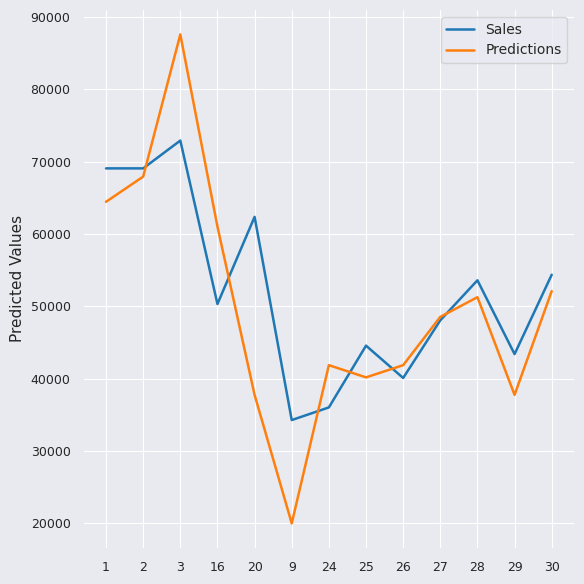

What is the minimum value for Predictions?

19996